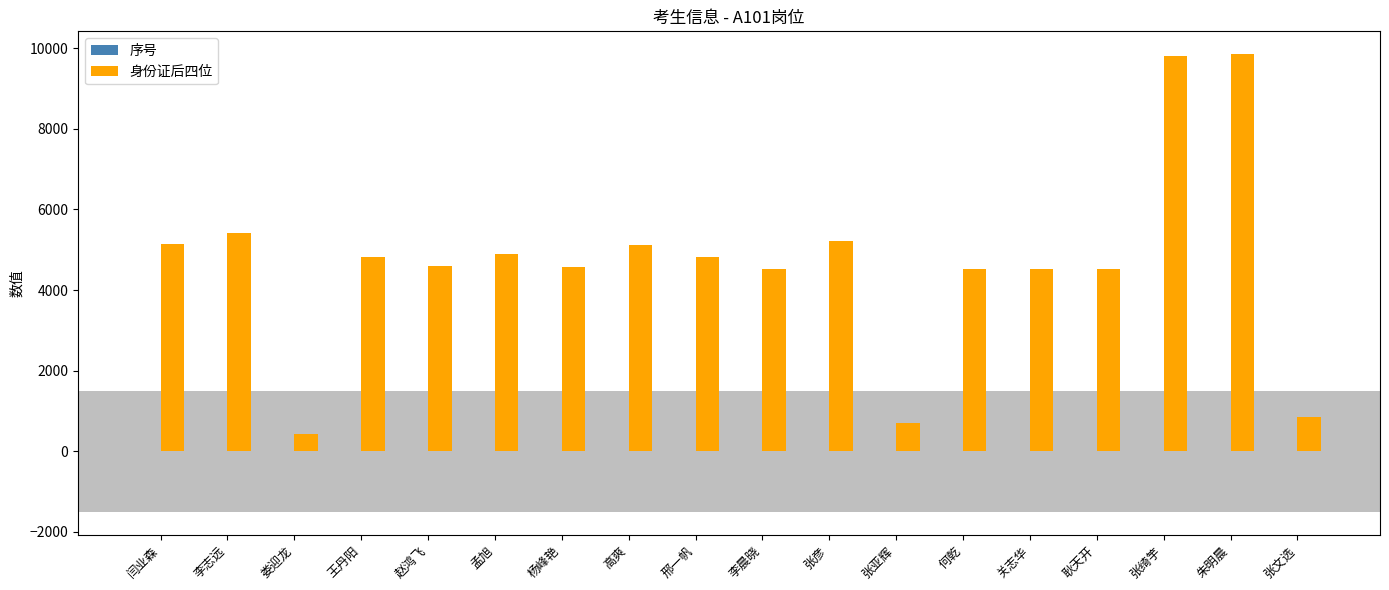

Which series has the largest range (max minus min)?

身份证后四位